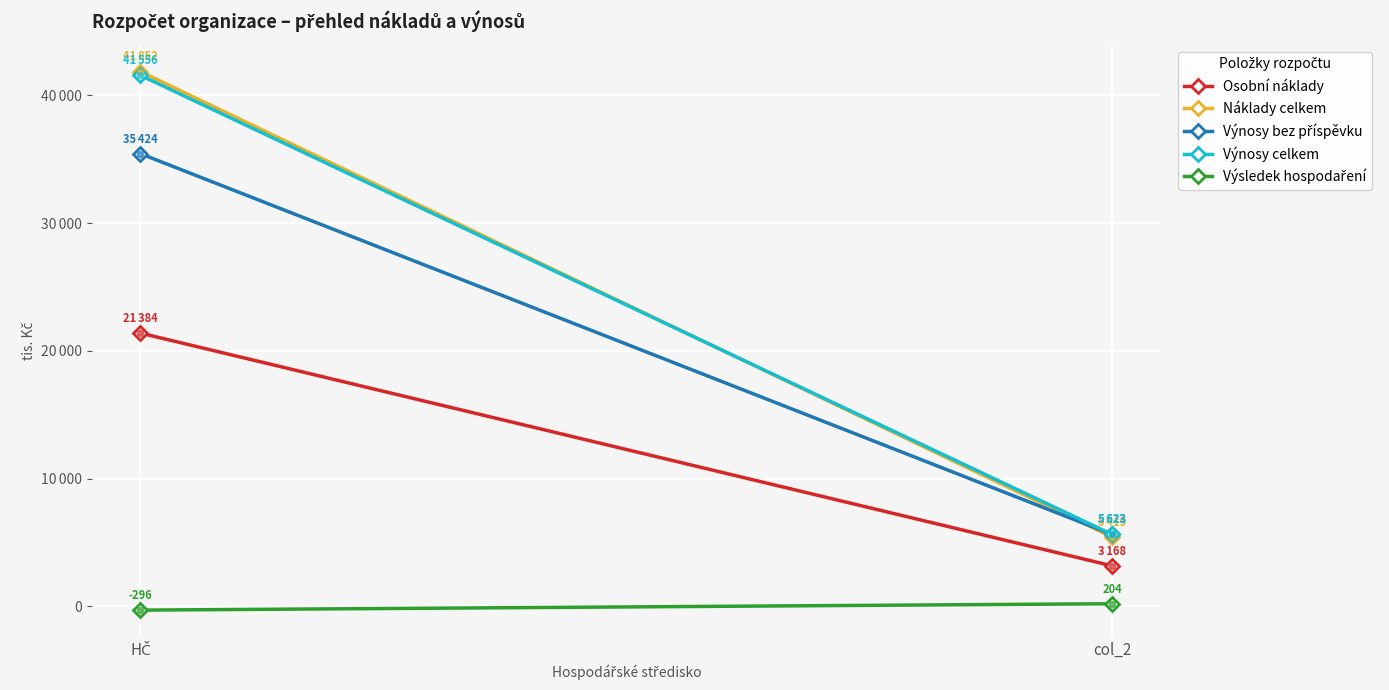

Which series contains the lowest Y value?

Výsledek hospodaření